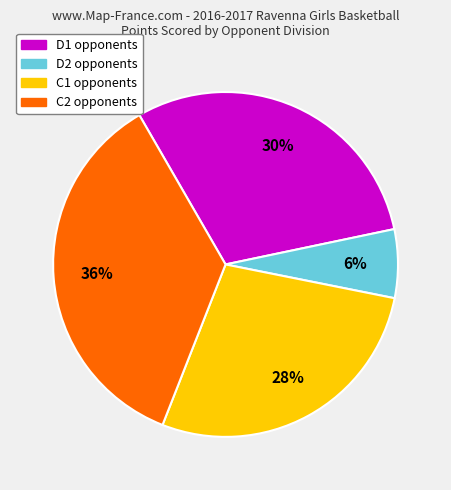

To the nearest percent, what is the average slice percentage?

25%